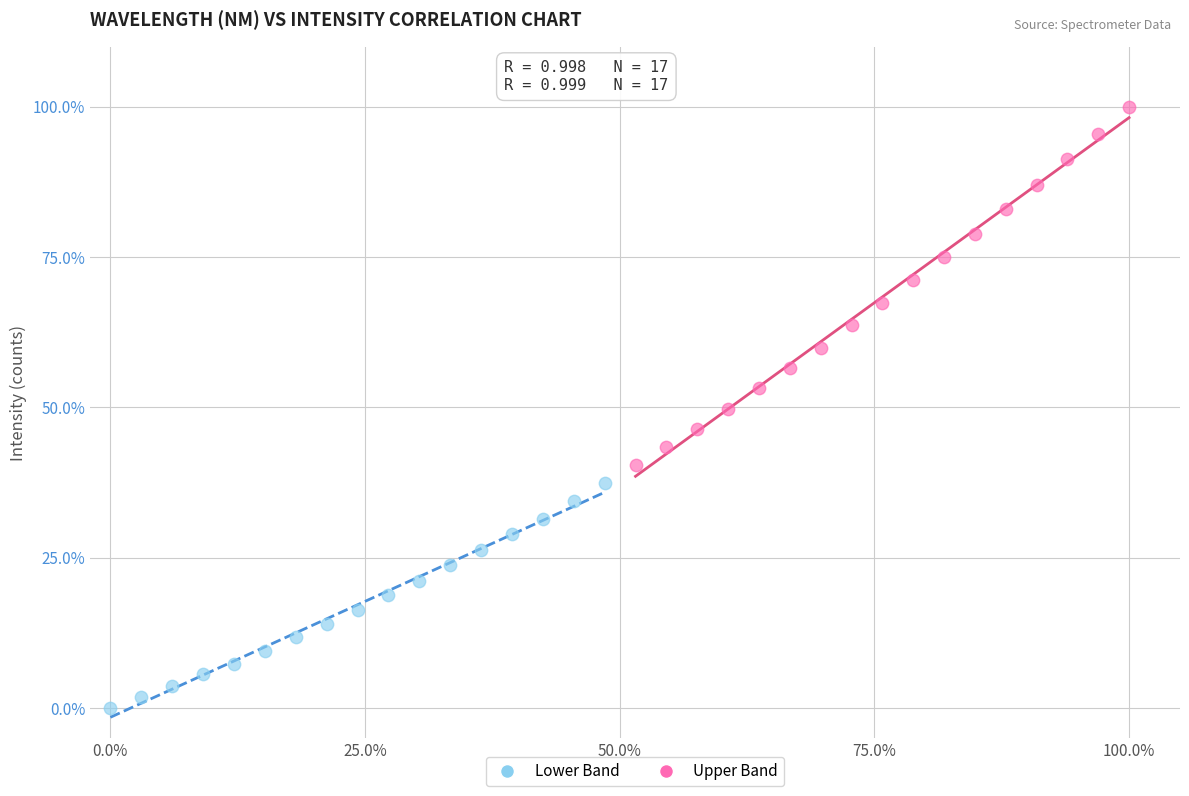

Which series contains the lowest Y value?

Lower Band